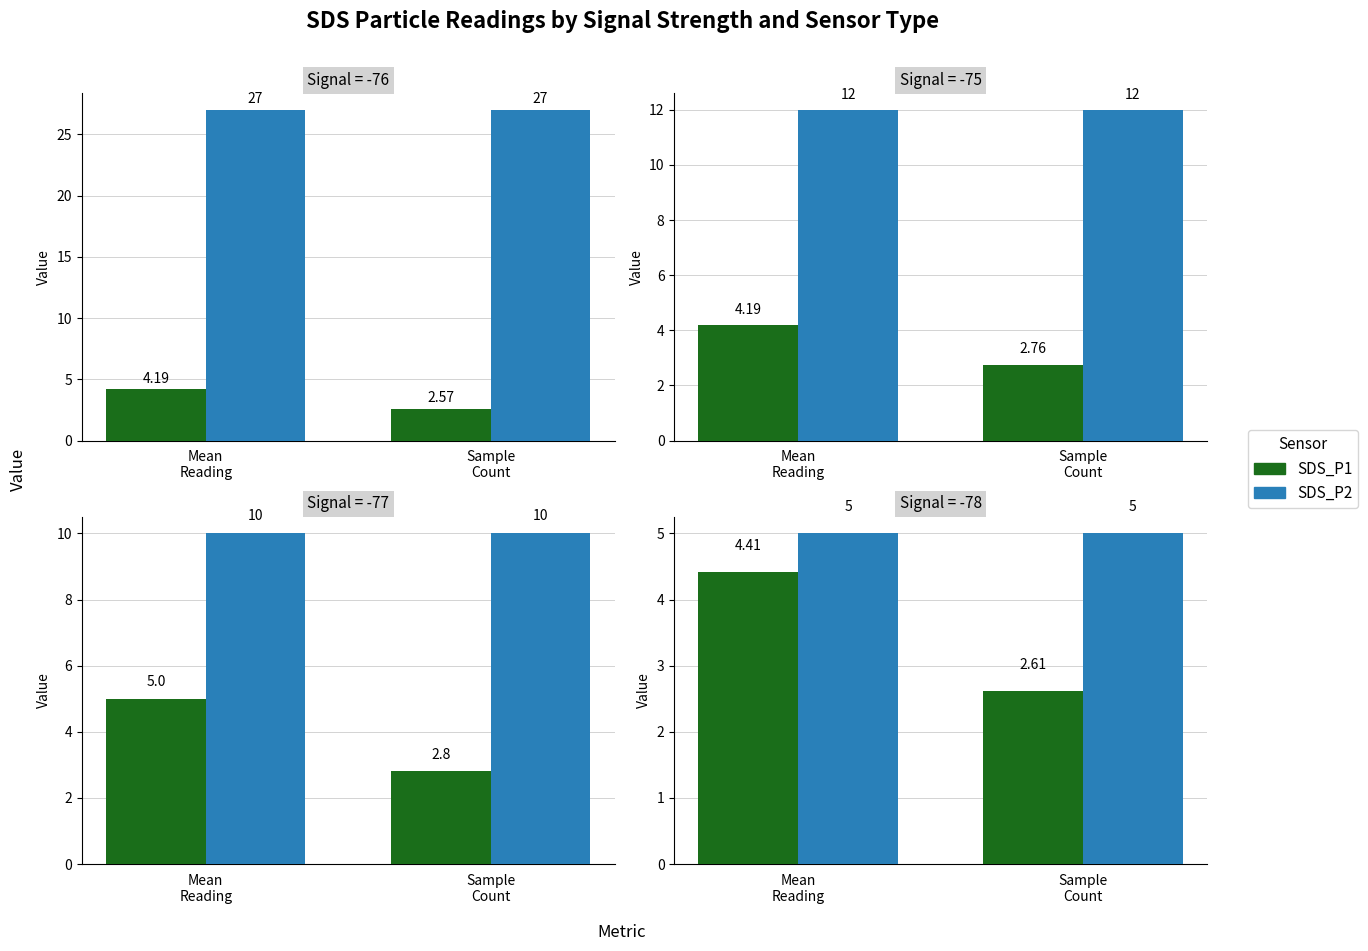

At how many categories does at least one series exceed 2?

2